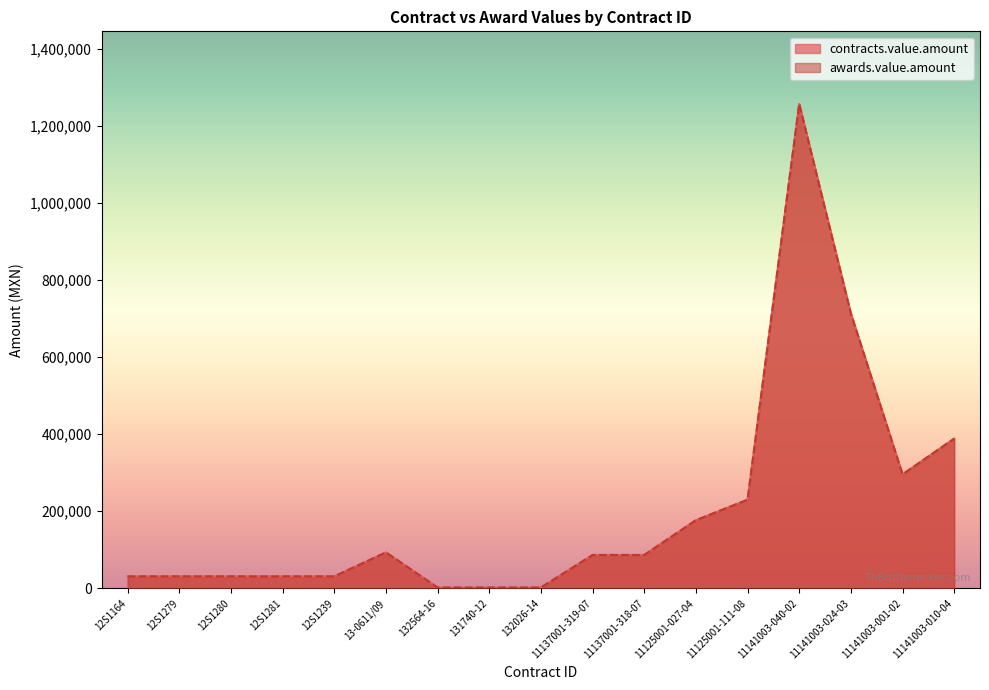

List the labels in order of awards.value.amount value, largest first.

11141003-040-02, 11141003-024-03, 11141003-010-04, 11141003-001-02, 11125001-111-08, 11125001-027-04, 13-0611/09, 11137001-319-07, 11137001-318-07, 12S1164, 12S1279, 12S1280, 12S1281, 12S1239, 132564-16, 131740-12, 132026-14